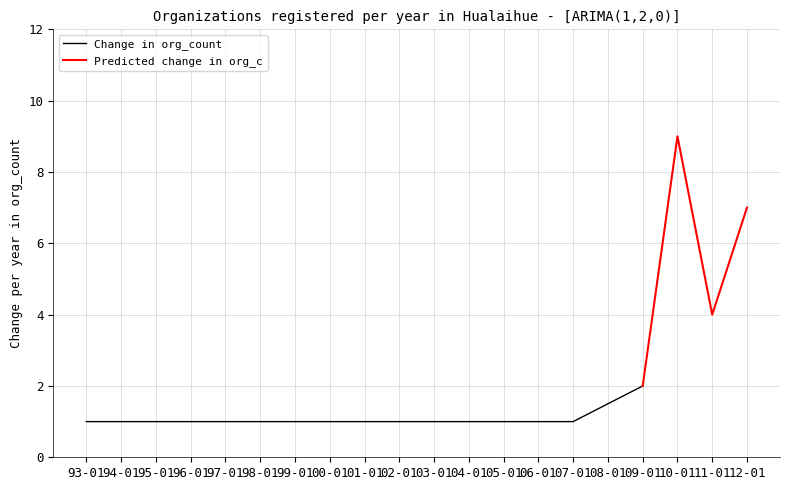

Is it true that Change in org_count equals 2 at 93-01?

False